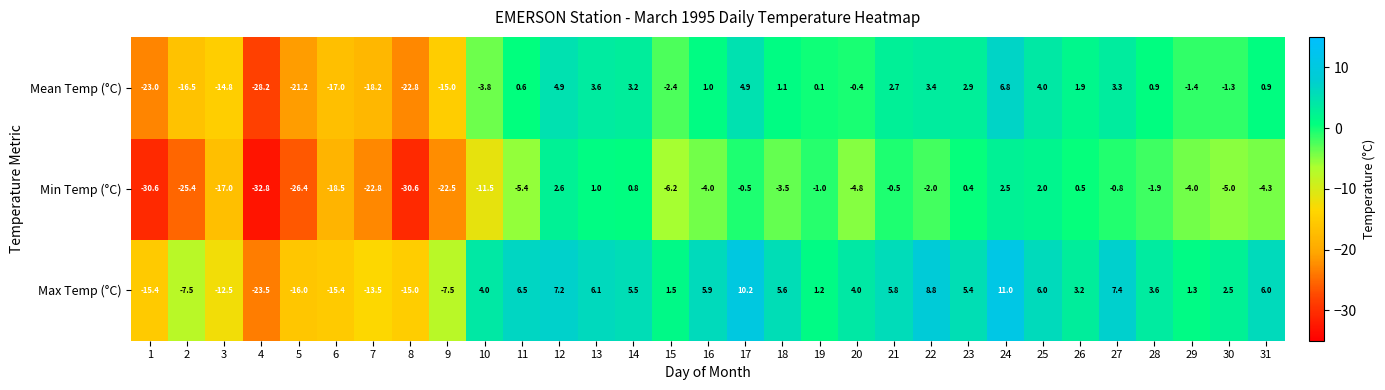

Between 8 and 19, which series saw the biggest shift?

Min Temp (°C)